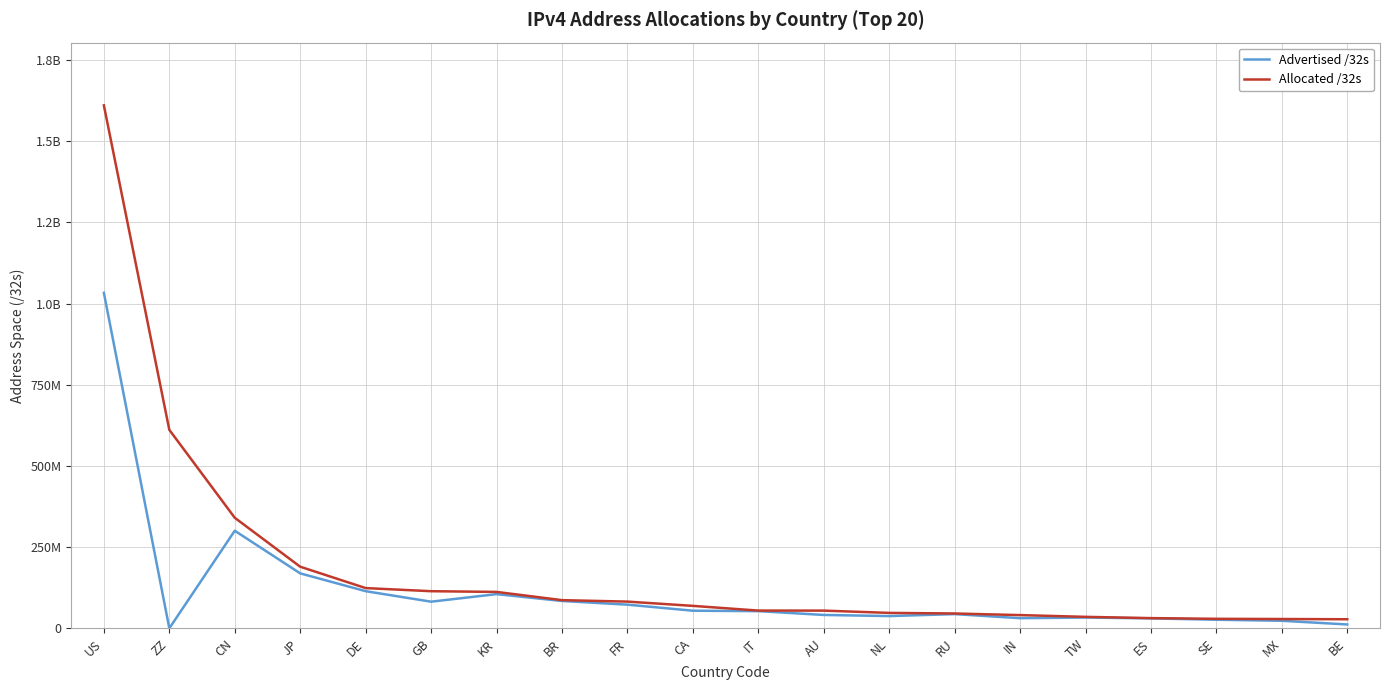

The value of Allocated /32s at BR is 35869100. True or false?

False